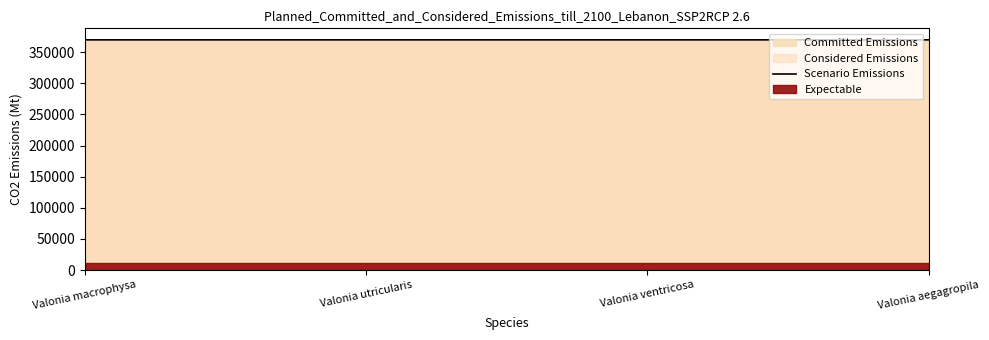

The value at Valonia ventricosa is 369813. True or false?

True